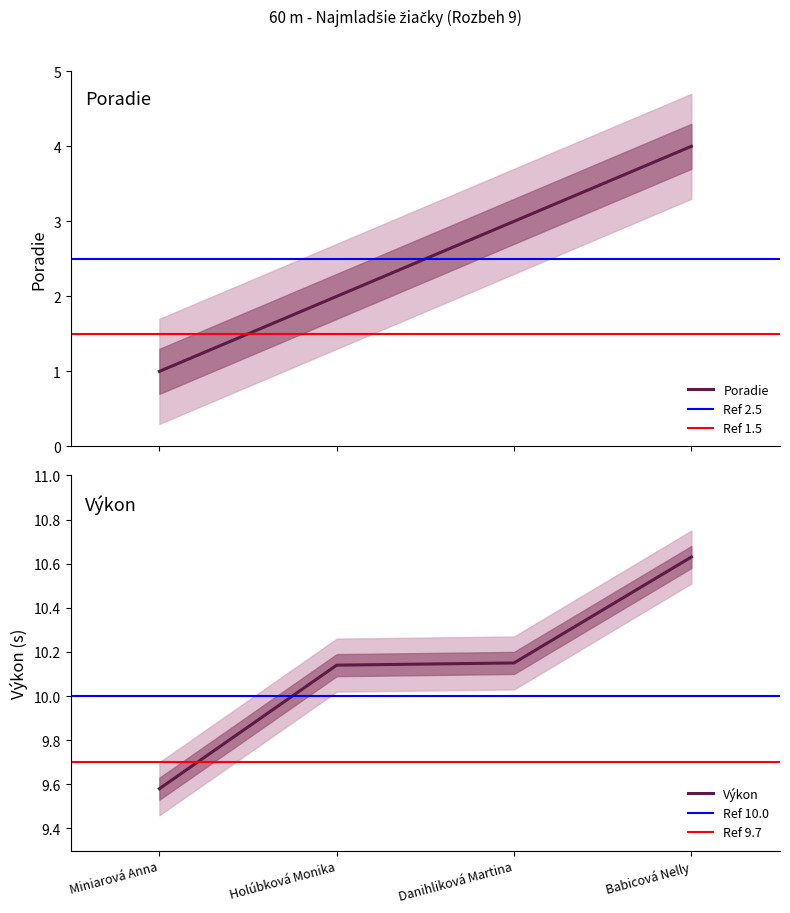

Count the Výkon values in the range 10 to 11.

3